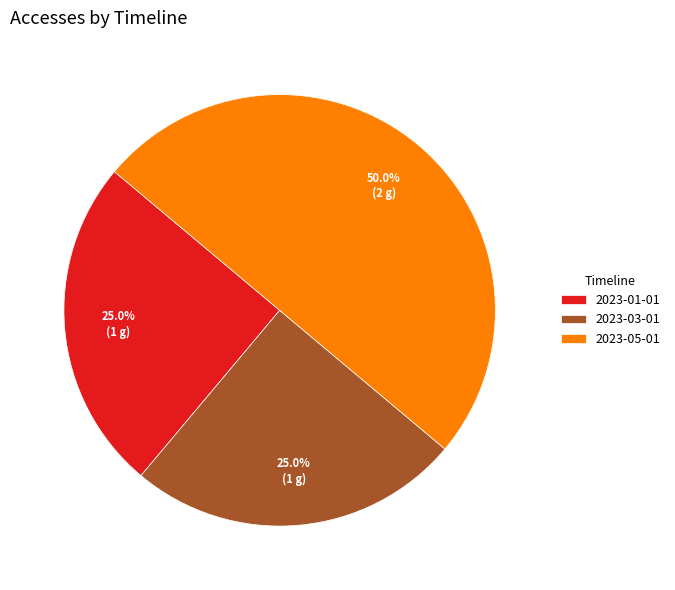

To the nearest percent, what is the average slice percentage?

33%